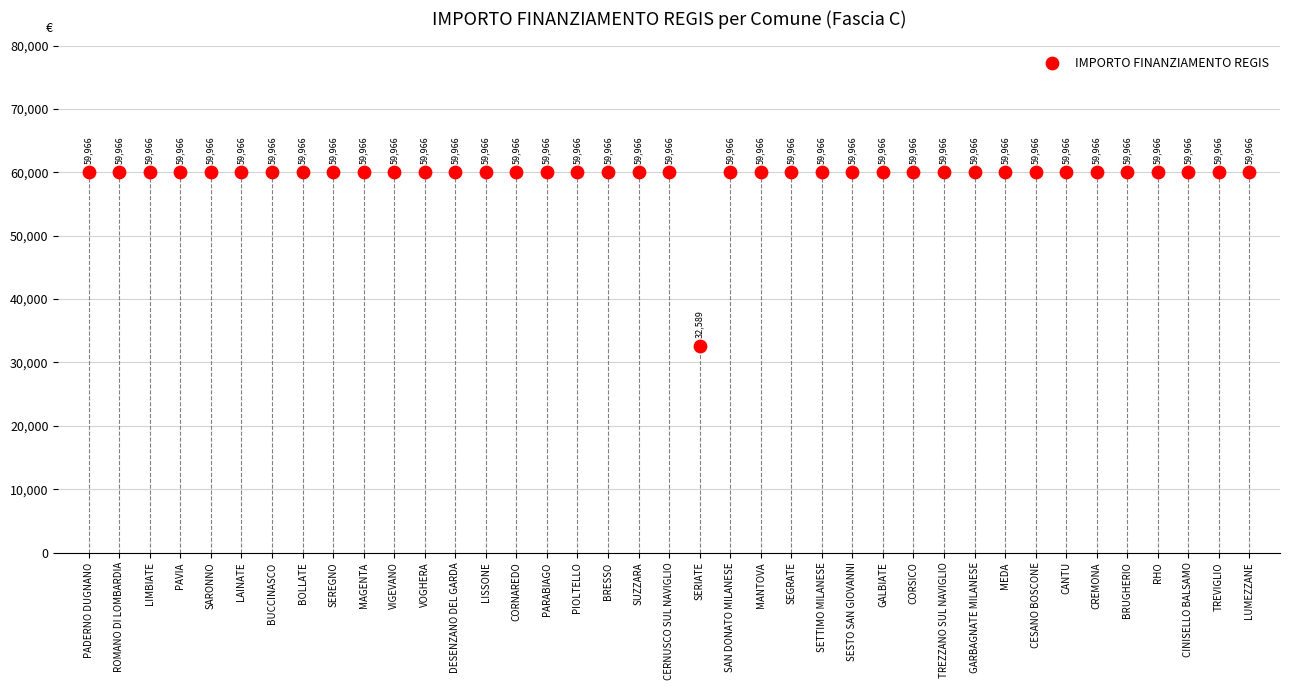

What Y value in the scatter plot is closest to 46277?

32589